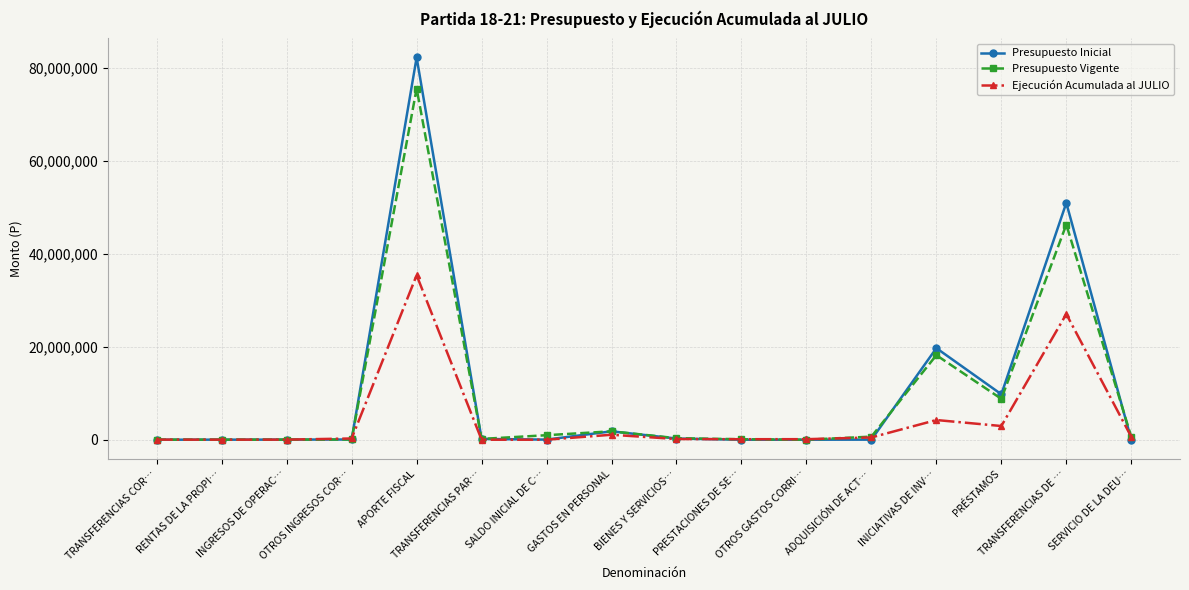

What is the maximum value for Presupuesto Vigente?

75573249